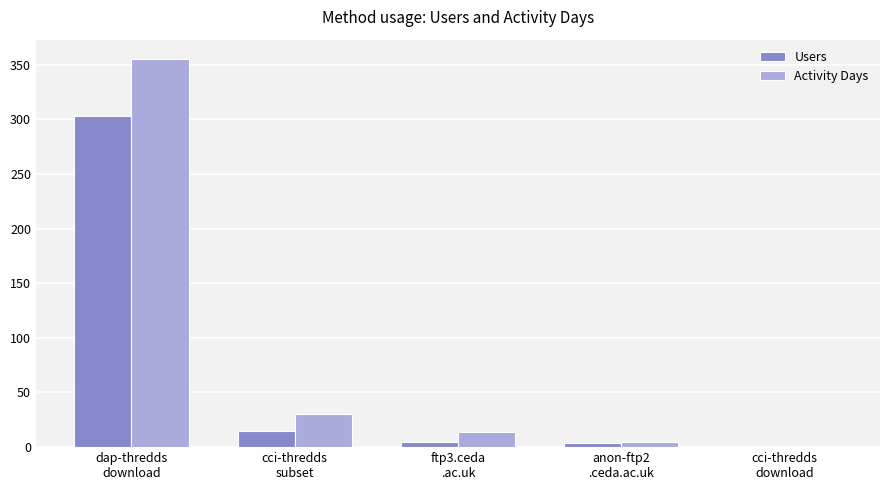

What is the sum of all Activity Days values?

405